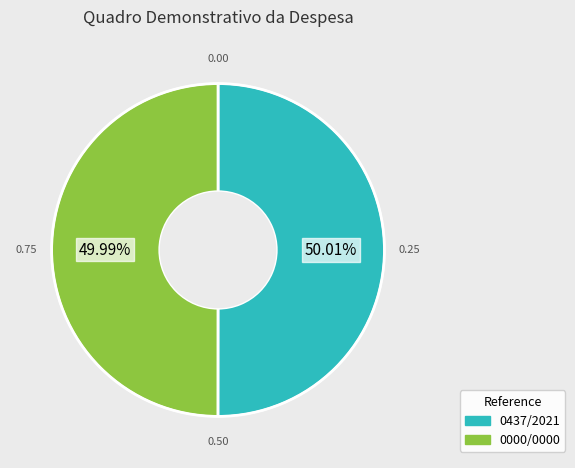

Is there a majority slice in this chart?

Yes